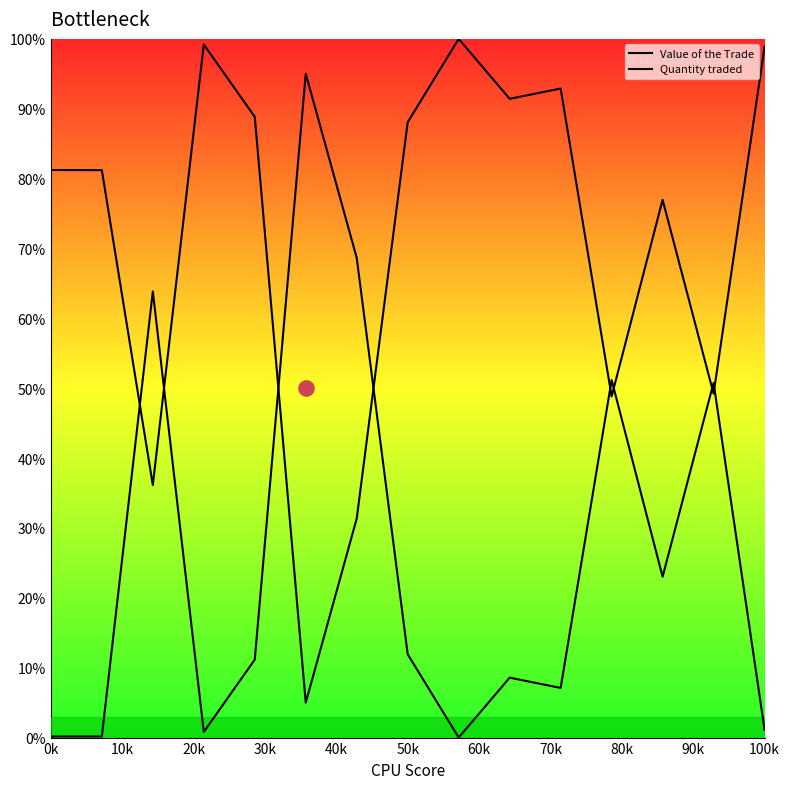

At how many categories does at least one series exceed 16?

15